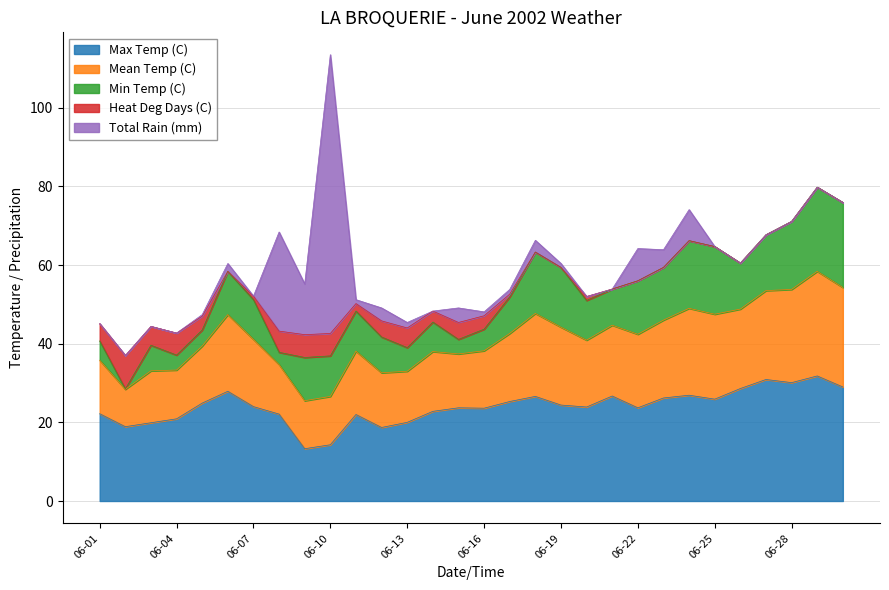

At how many categories does at least one series exceed 70?

1